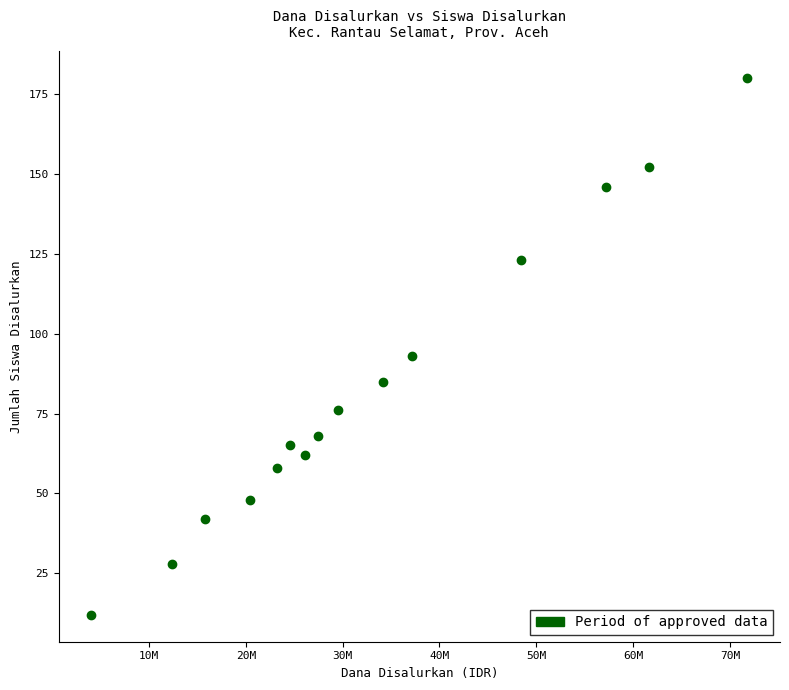

What is the range of X values (max minus min)?

67725000